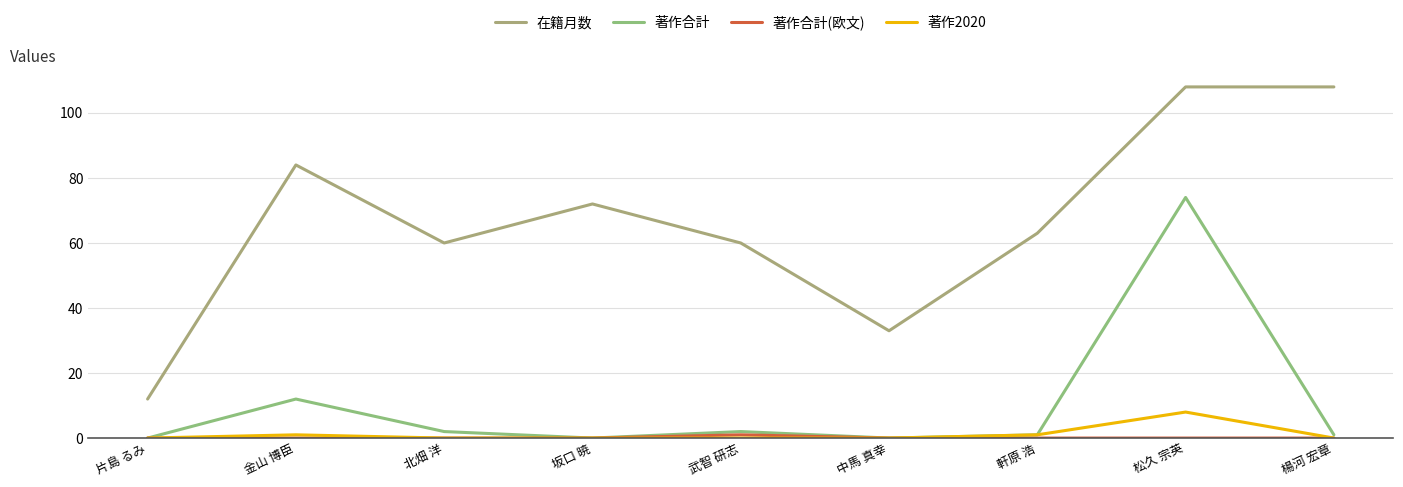

What is the difference between the highest and lowest values at 坂口 暁?

72